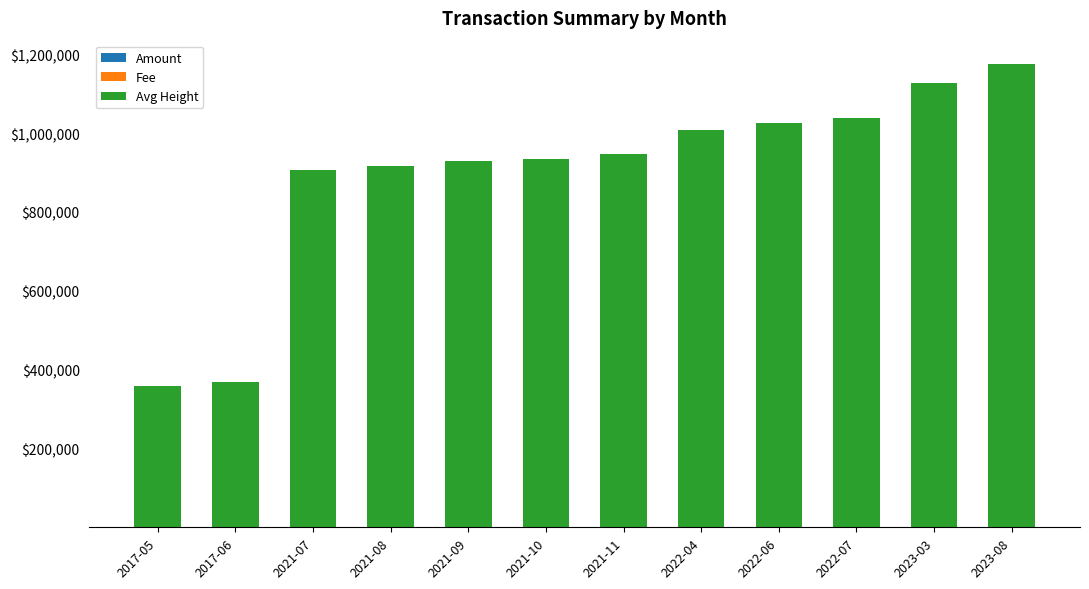

Are the bars horizontal?

No